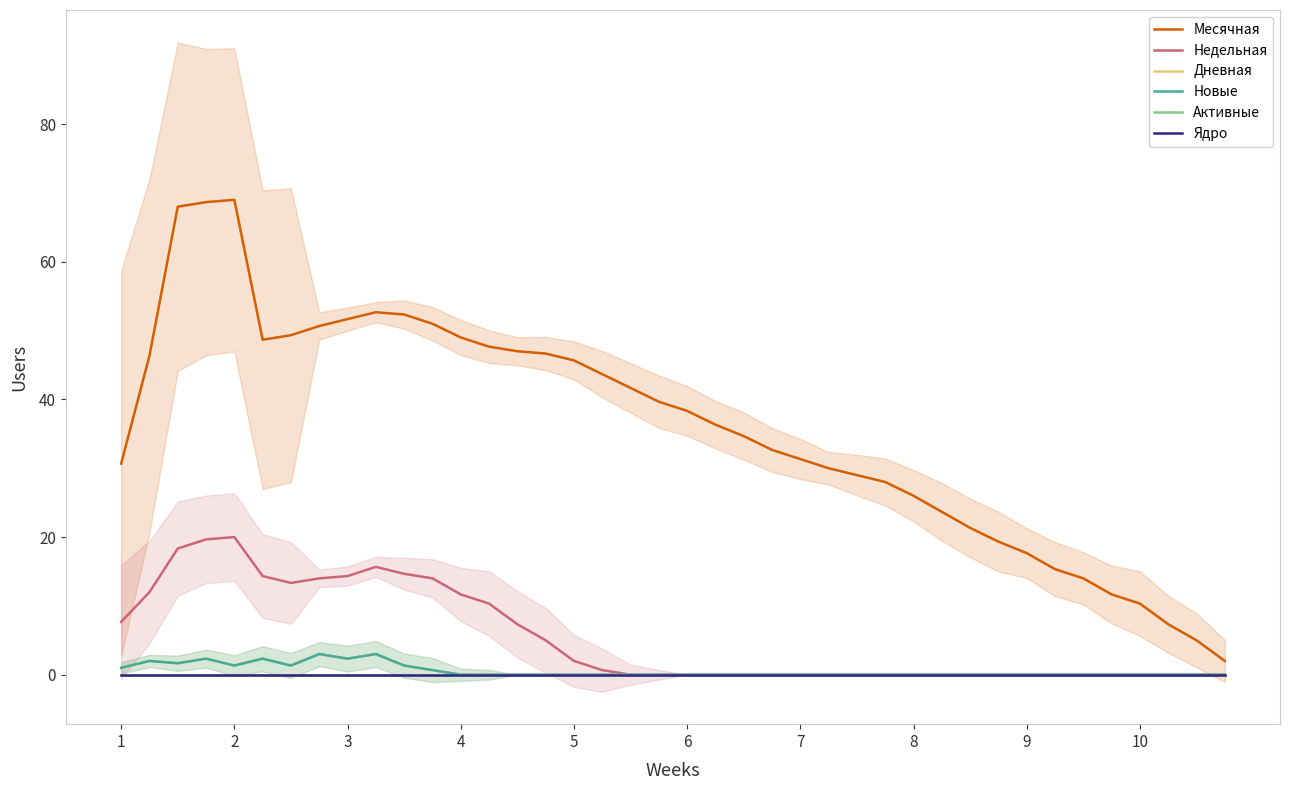

Which series has the largest total across all categories?

Месячная